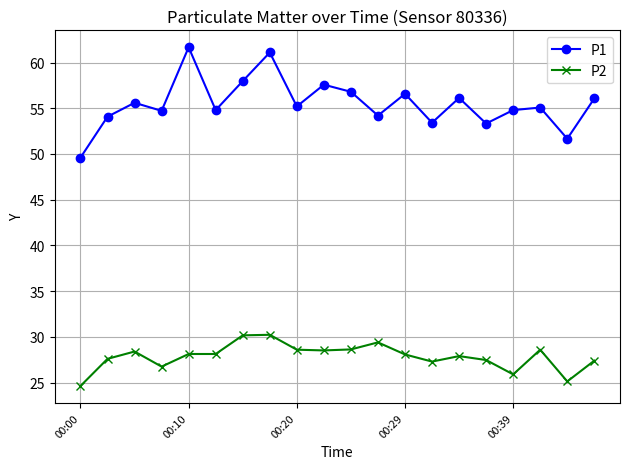

What is the value of the P2 point at the 11th from the left?

28.6